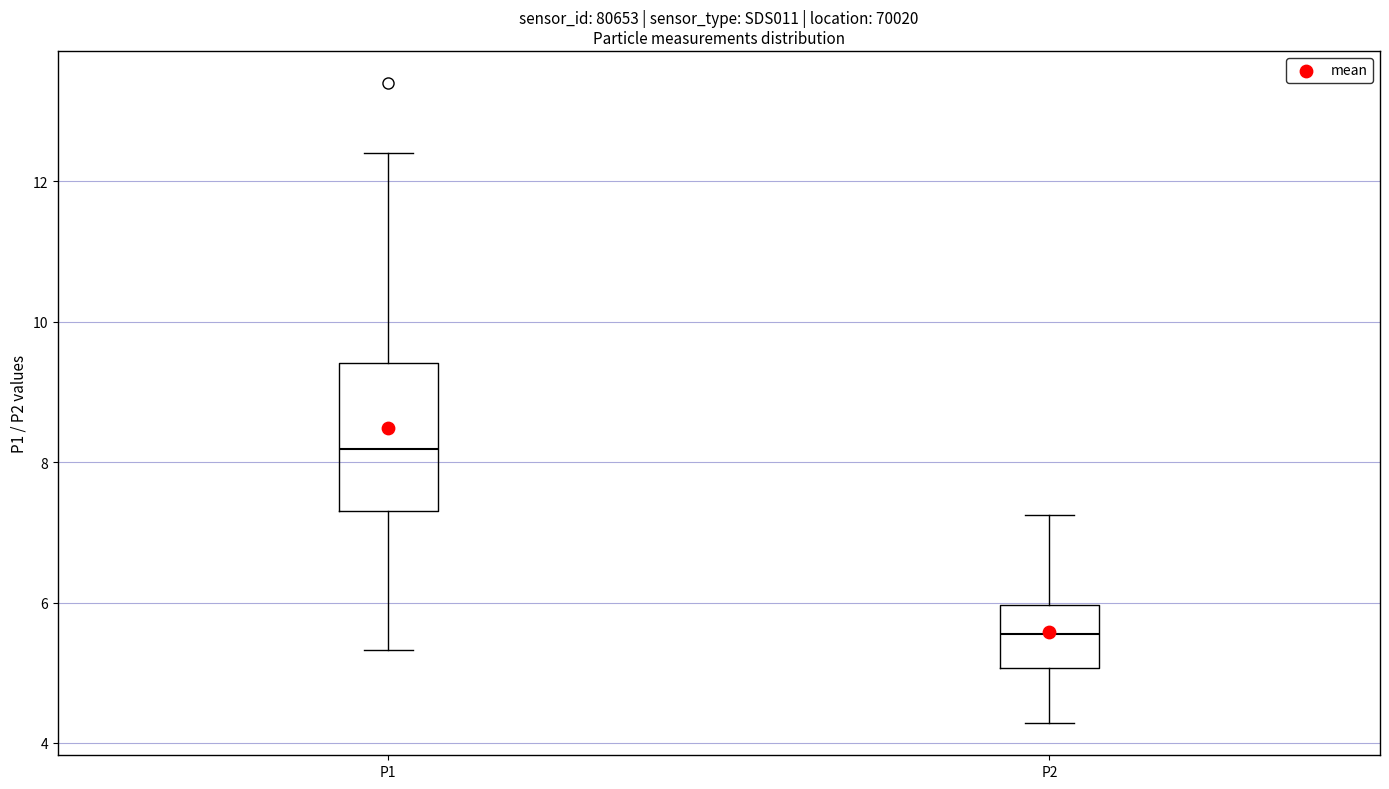

Where is the upper edge of the box for P1 on the y-axis? The values are not printed on the chart, so give them approximately, as read against the axis.

9.4